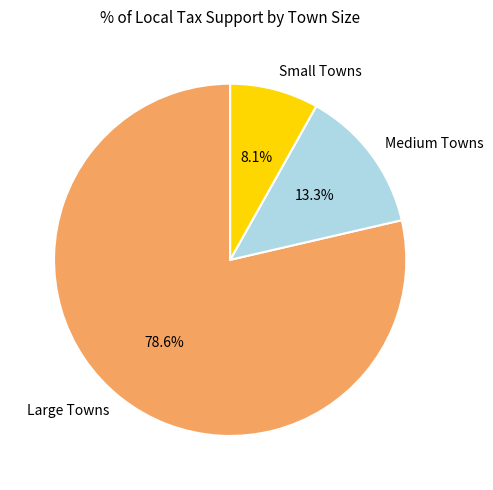

Which slice is the largest?

Large Towns